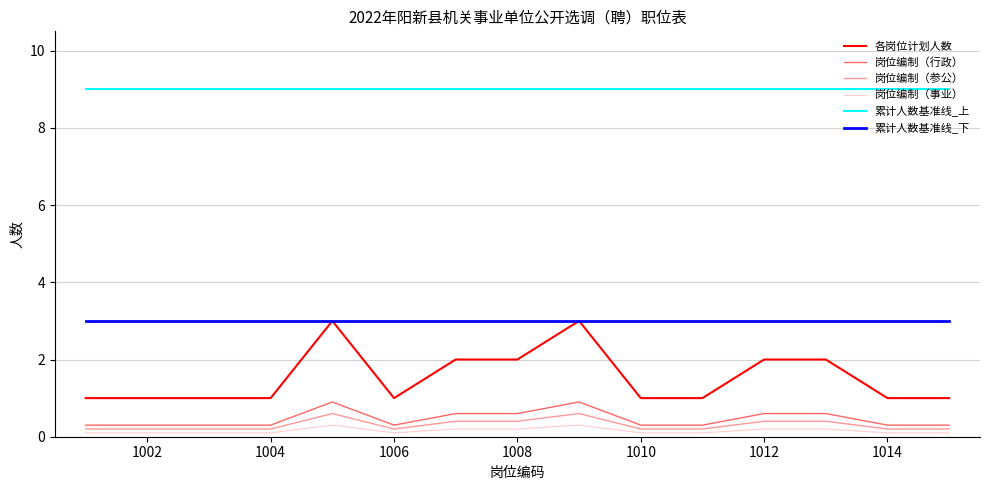

True or false: 累计人数基准线_上 and 各岗位计划人数 cross at least once.

False